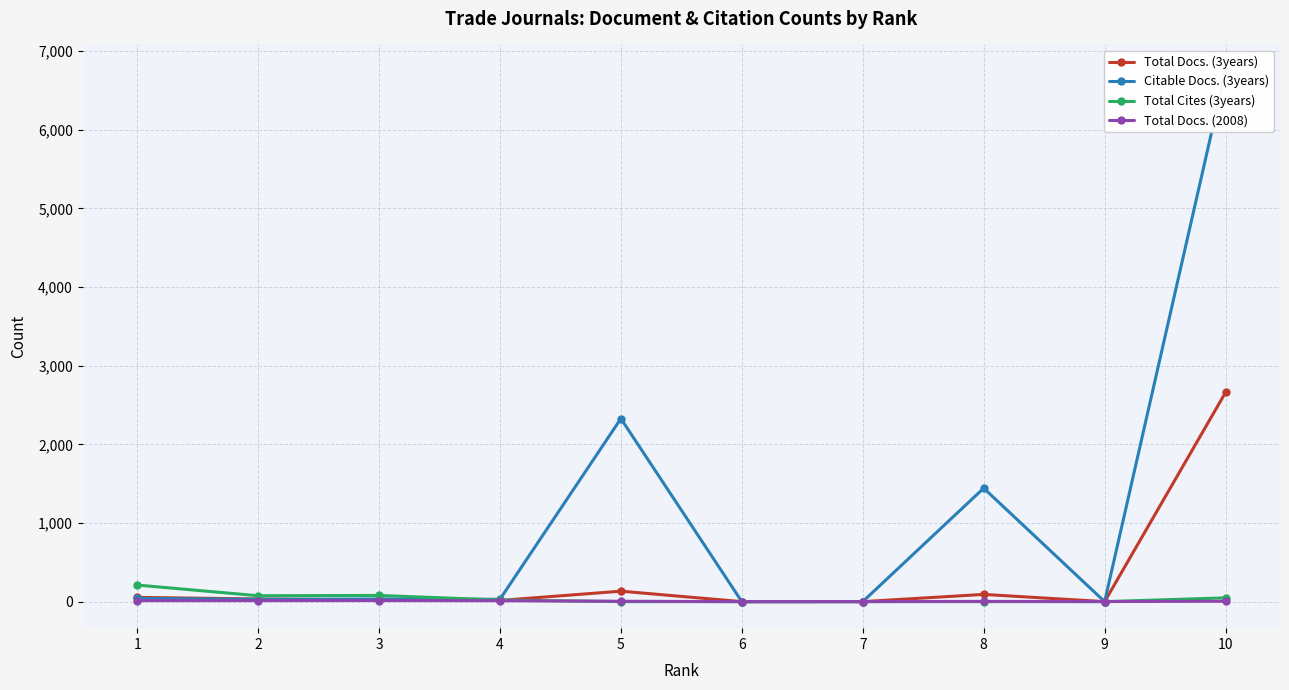

Where is the first local maximum for Total Docs. (2008)?

3